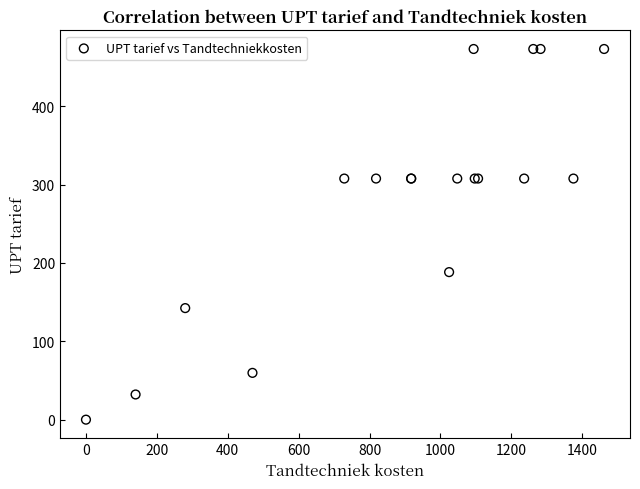

What Y value in the scatter plot is closest to 236?

188.3